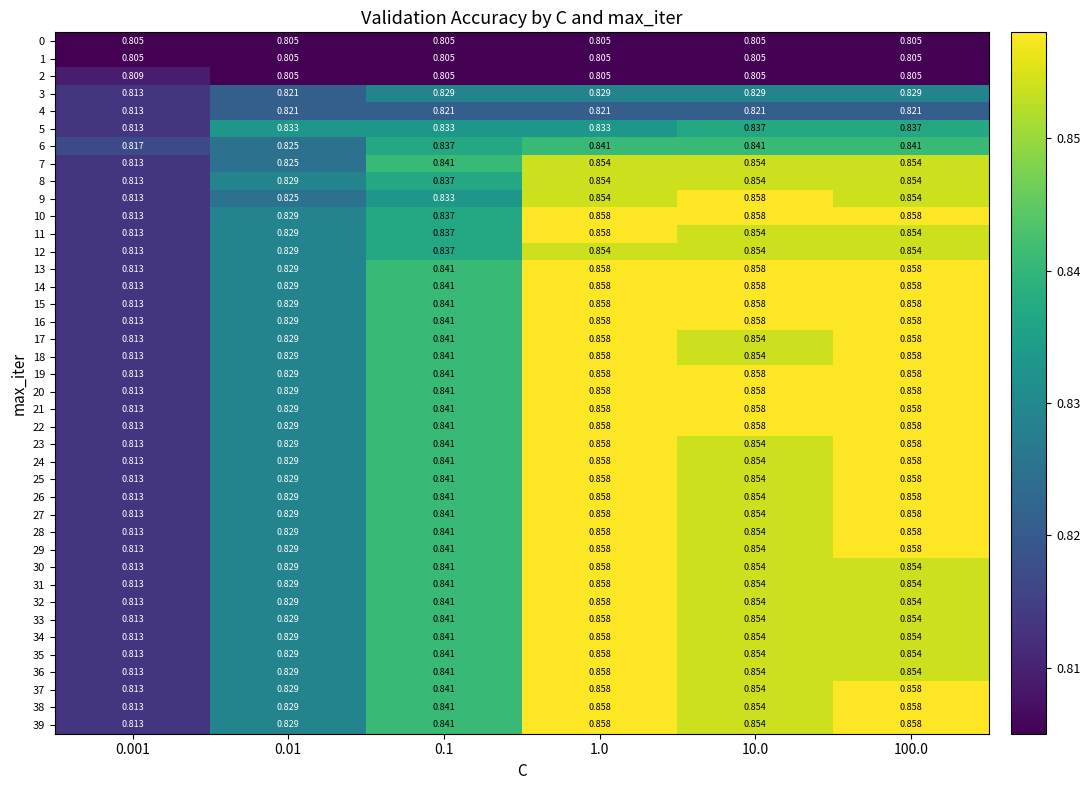

Is the value of 39 at 0.1 greater than the value of 5 at 10.0?

Yes